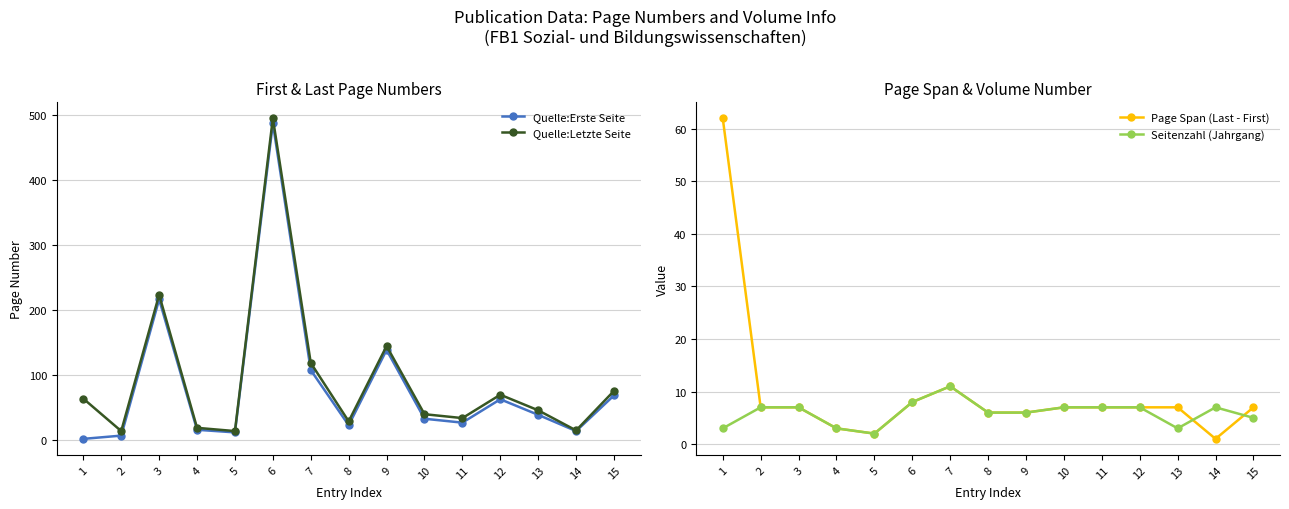

At which label is Seitenzahl (Jahrgang) closest to 6?

8